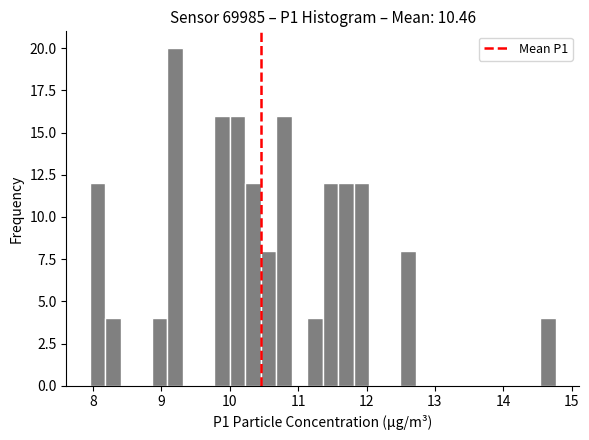

Read against the x-axis, roughly where is the centre of the tallest bar?

9.2